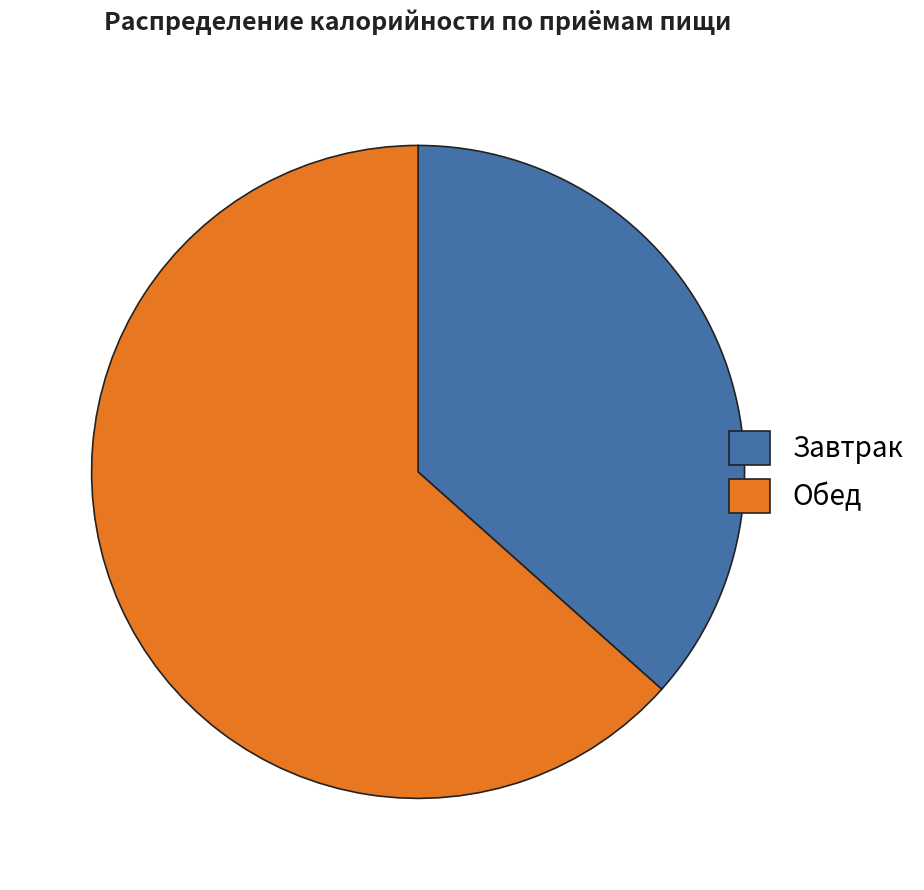

Which slice is the smallest?

Завтрак